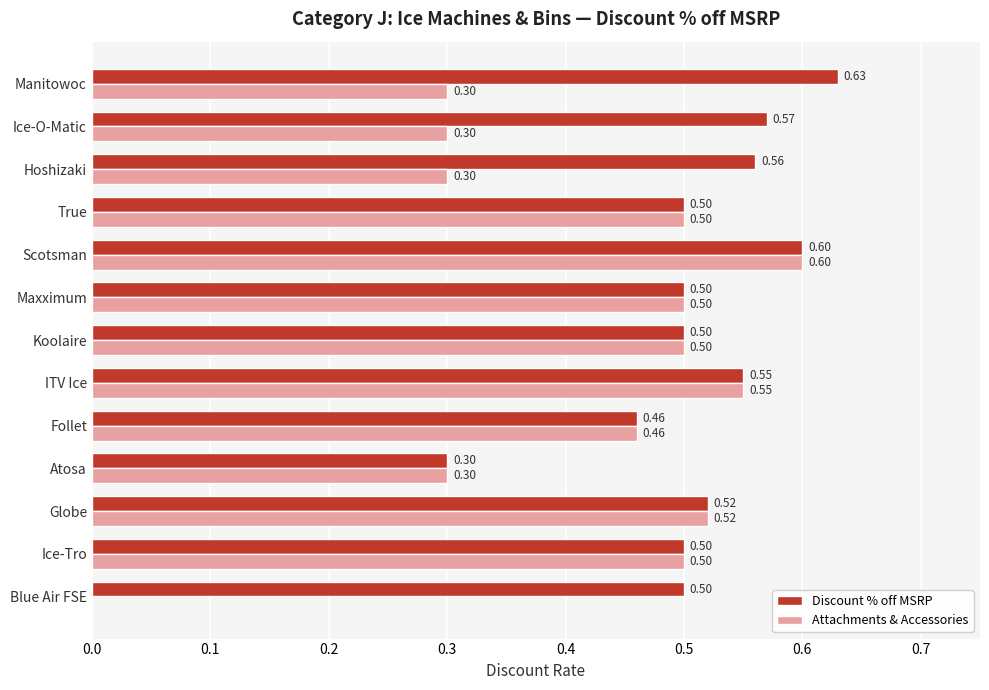

What is the sum of all Attachments & Accessories values?

5.3